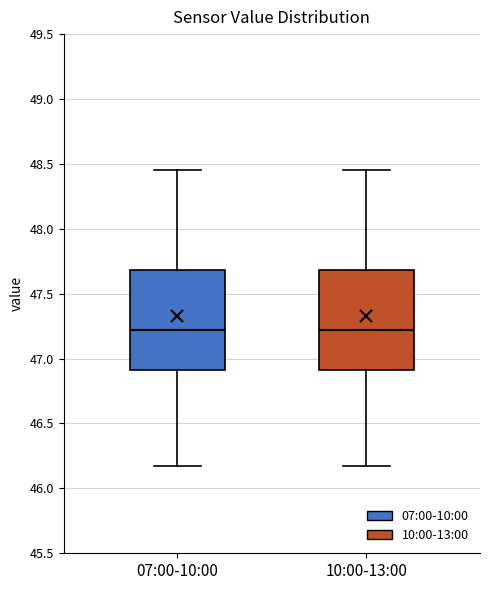

Reading left to right, transcribe this box plot: for each box, give where its median line is, the range the box spans, and where its two whiskers end, as read against the y-axis. The values are not printed on the chart, so give them approximately, as read against the axis.

07:00-10:00: median 47.20, box 46.90 to 47.70, whiskers 46.15 to 48.45
10:00-13:00: median 47.20, box 46.90 to 47.70, whiskers 46.15 to 48.45